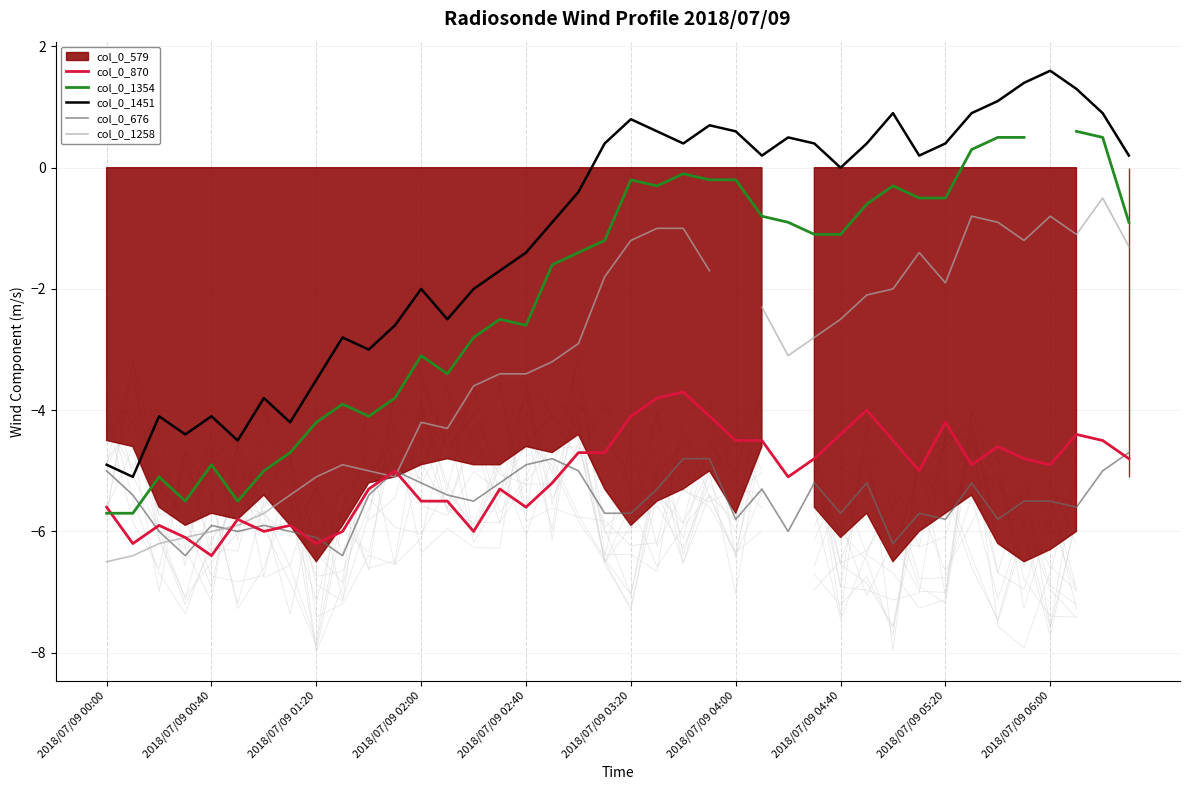

How many data points in col_0_1258 are above -2?

14